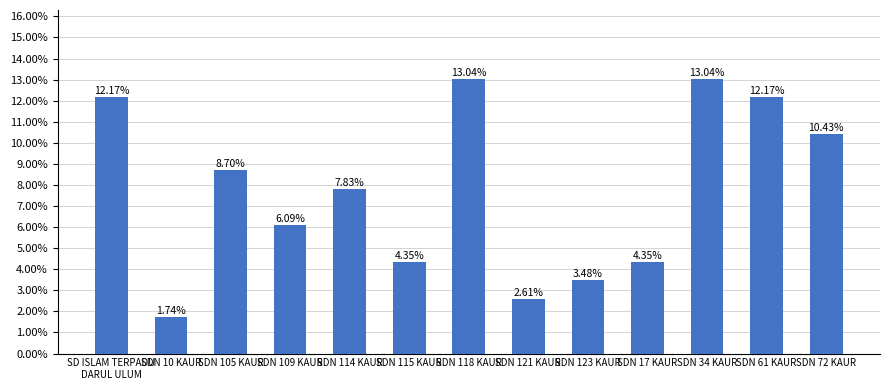

The value at SDN 10 KAUR is 2.8. True or false?

False